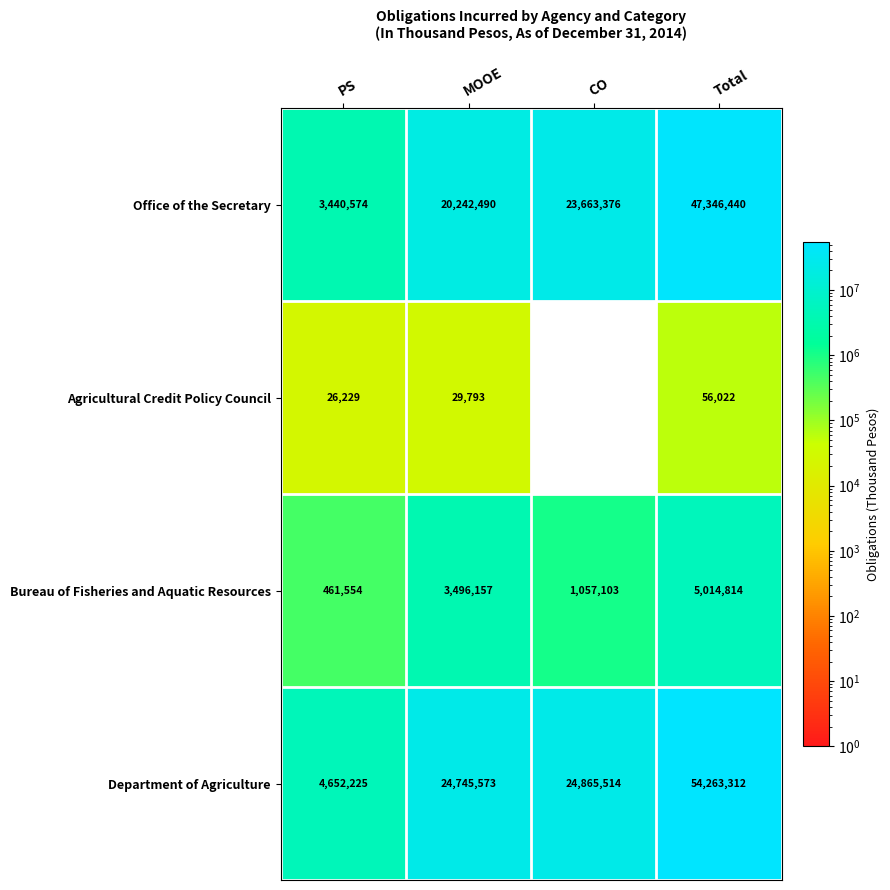

What is the sum of all Office of the Secretary values?

94692880